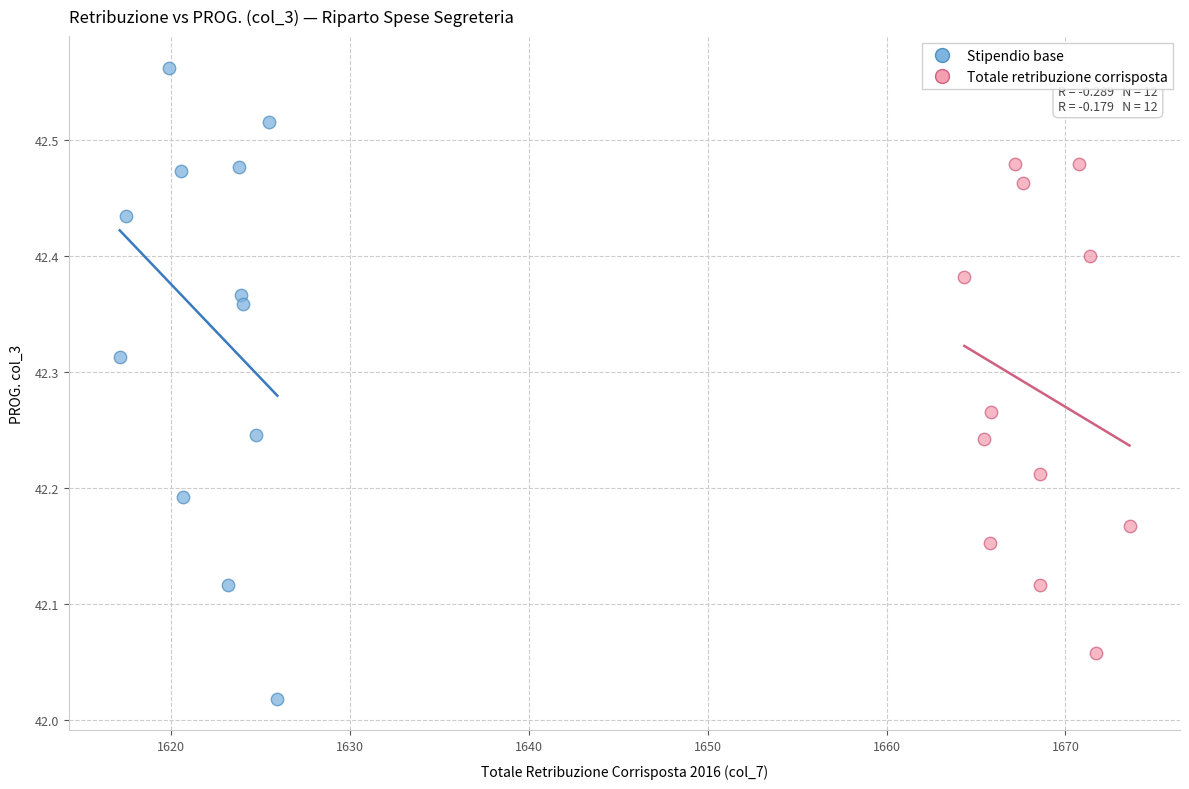

What are all the series names shown in the legend?

Stipendio base, Totale retribuzione corrisposta